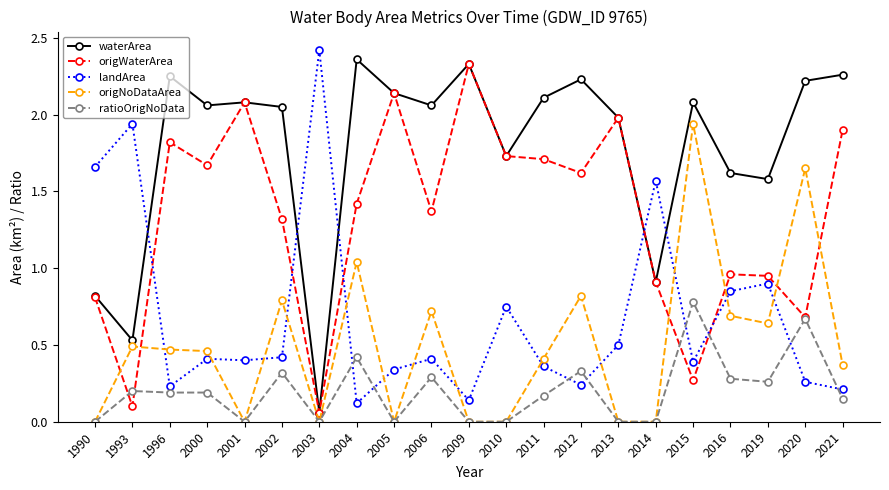

What is the difference between the highest and lowest values at 1993?

1.8